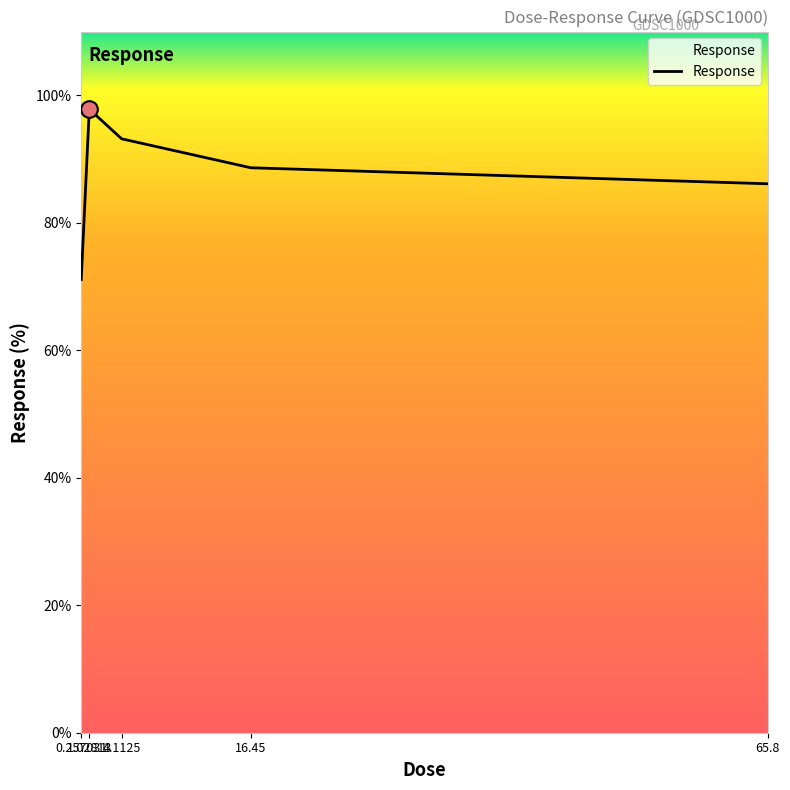

What is the approximate value at 0.257031?

71.1